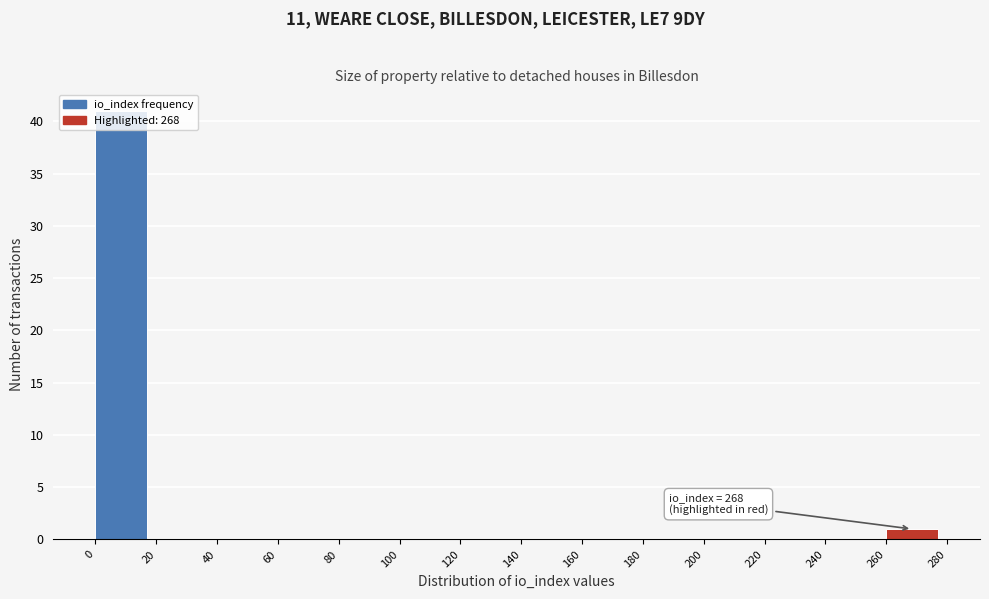

Over which range of the x-axis is the bar tallest?

0 to 20